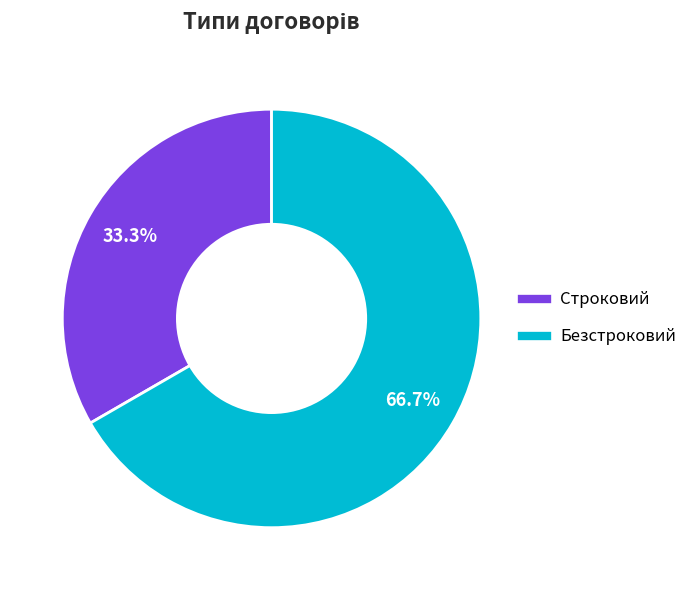

True or false: Строковий accounts for 33% of the total.

True